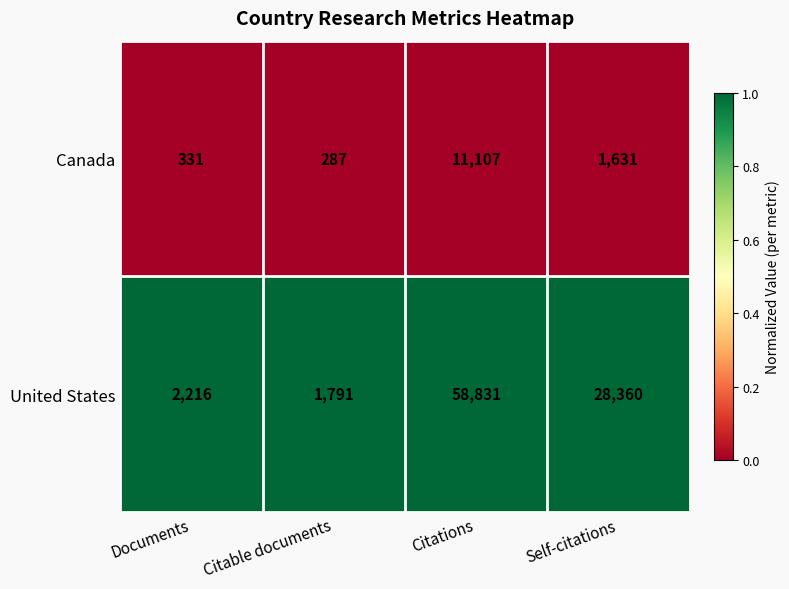

The value of Canada at Citable documents is 68. True or false?

False